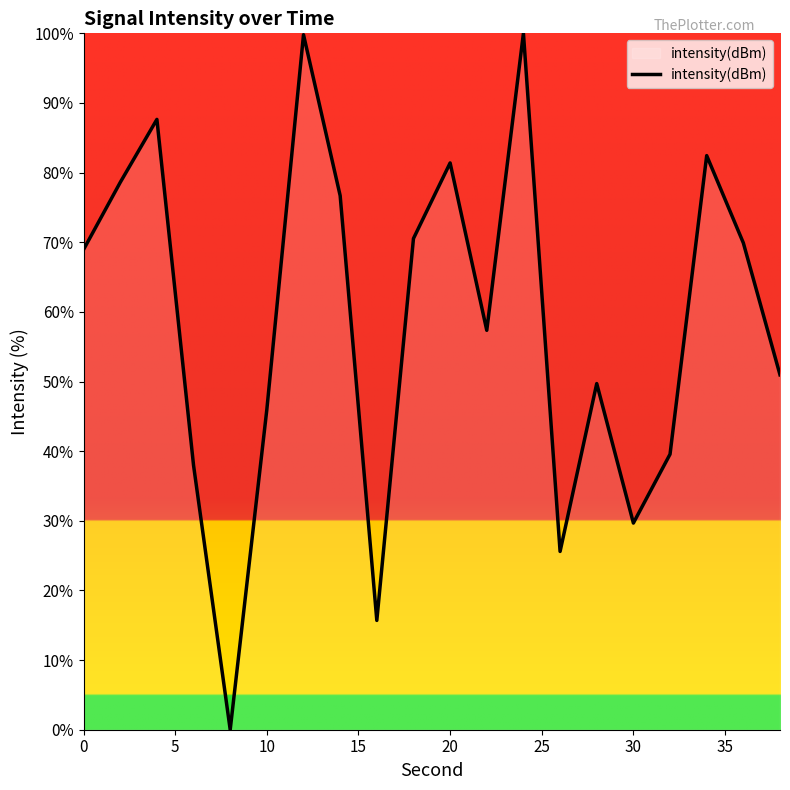

True or false: there are more than 0 points higher than both neighbors.

True